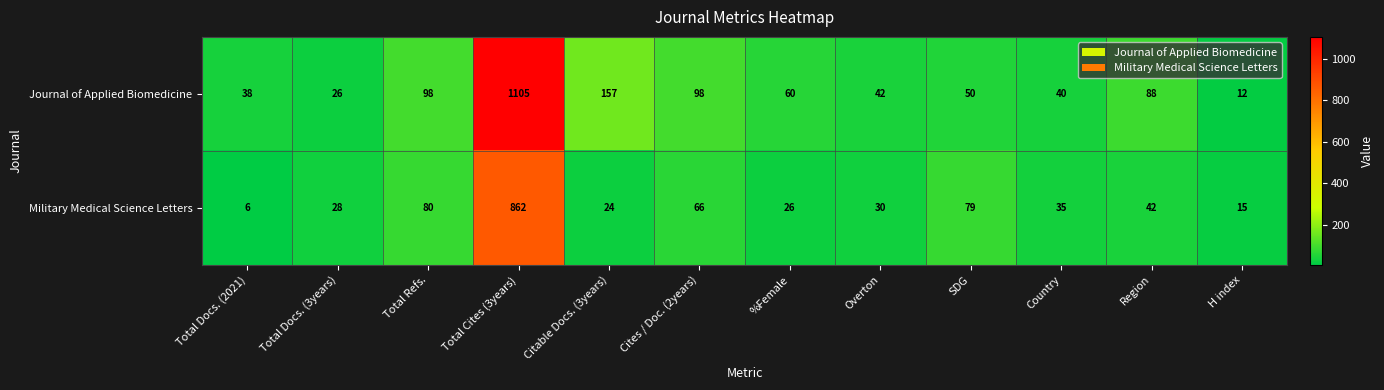

Is it true that Military Medical Science Letters equals 79 at SDG?

True